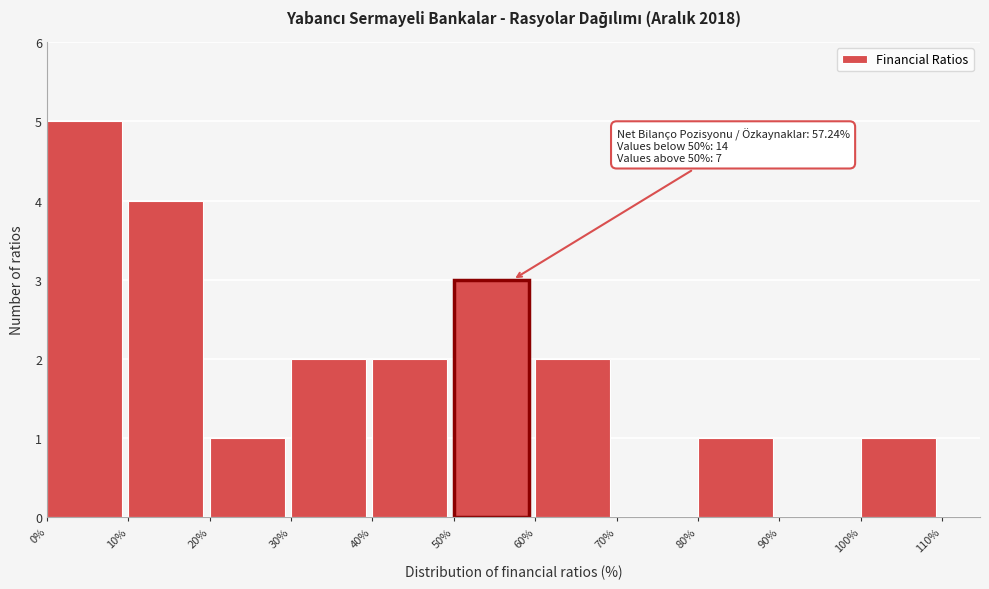

Which range on the x-axis has the tallest bar?

0% to 10%